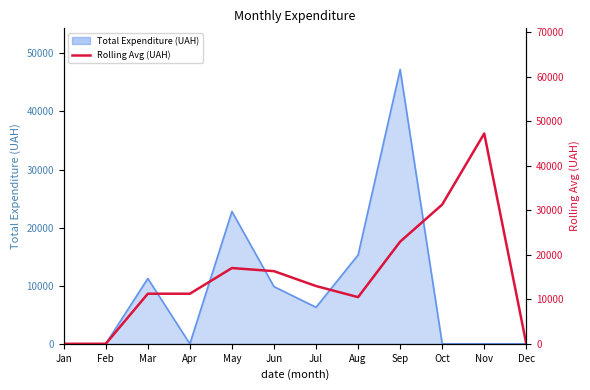

How many values are above zero?

9